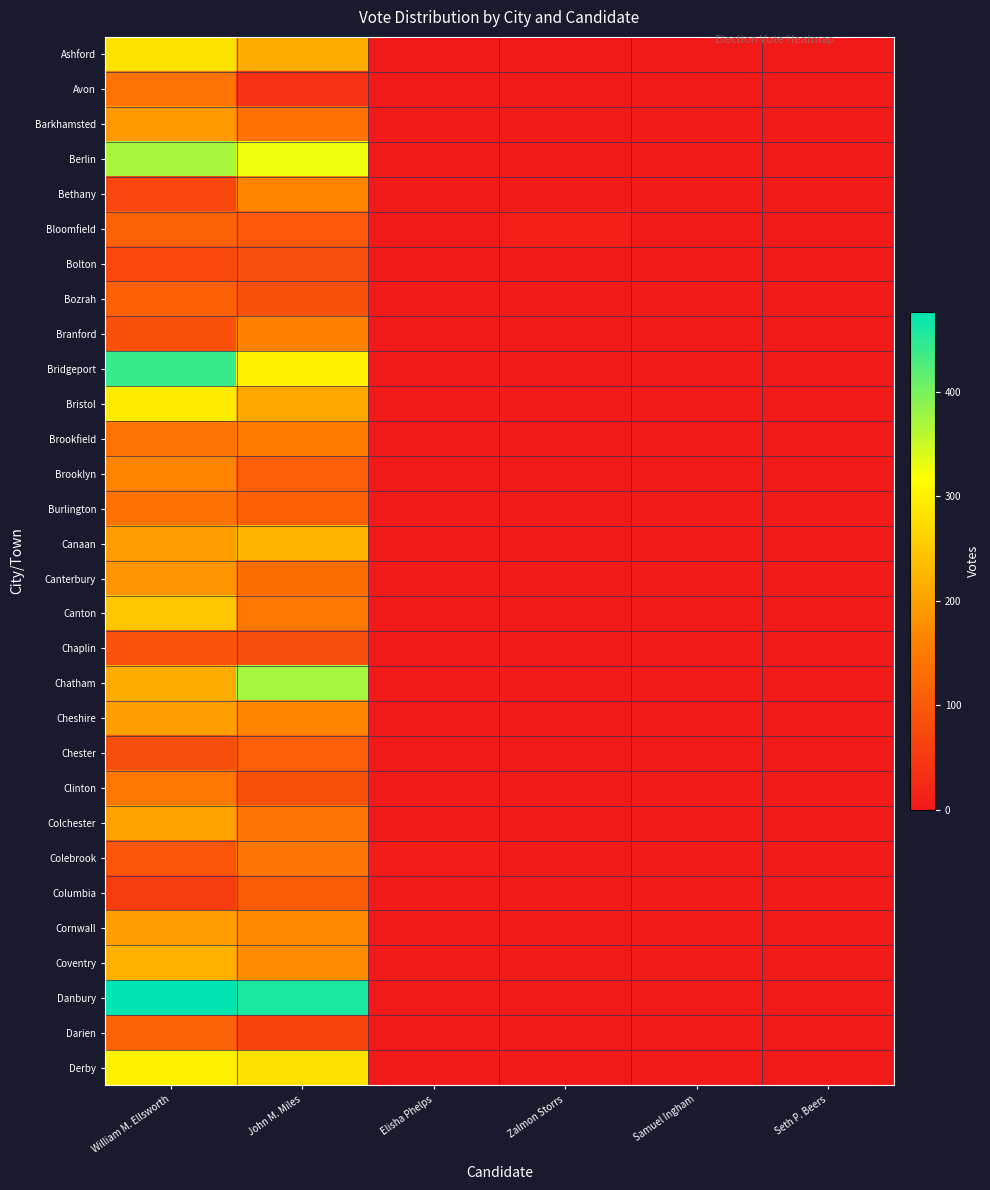

At which category is the sum across all series the highest?

William M. Ellsworth